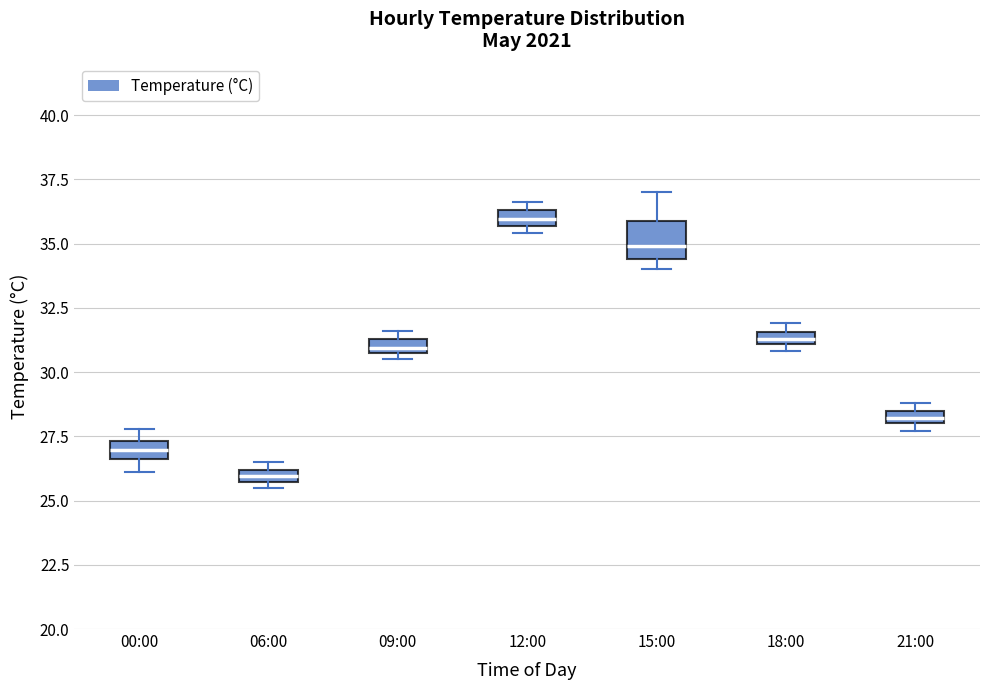

Which box has the highest median line?

12:00